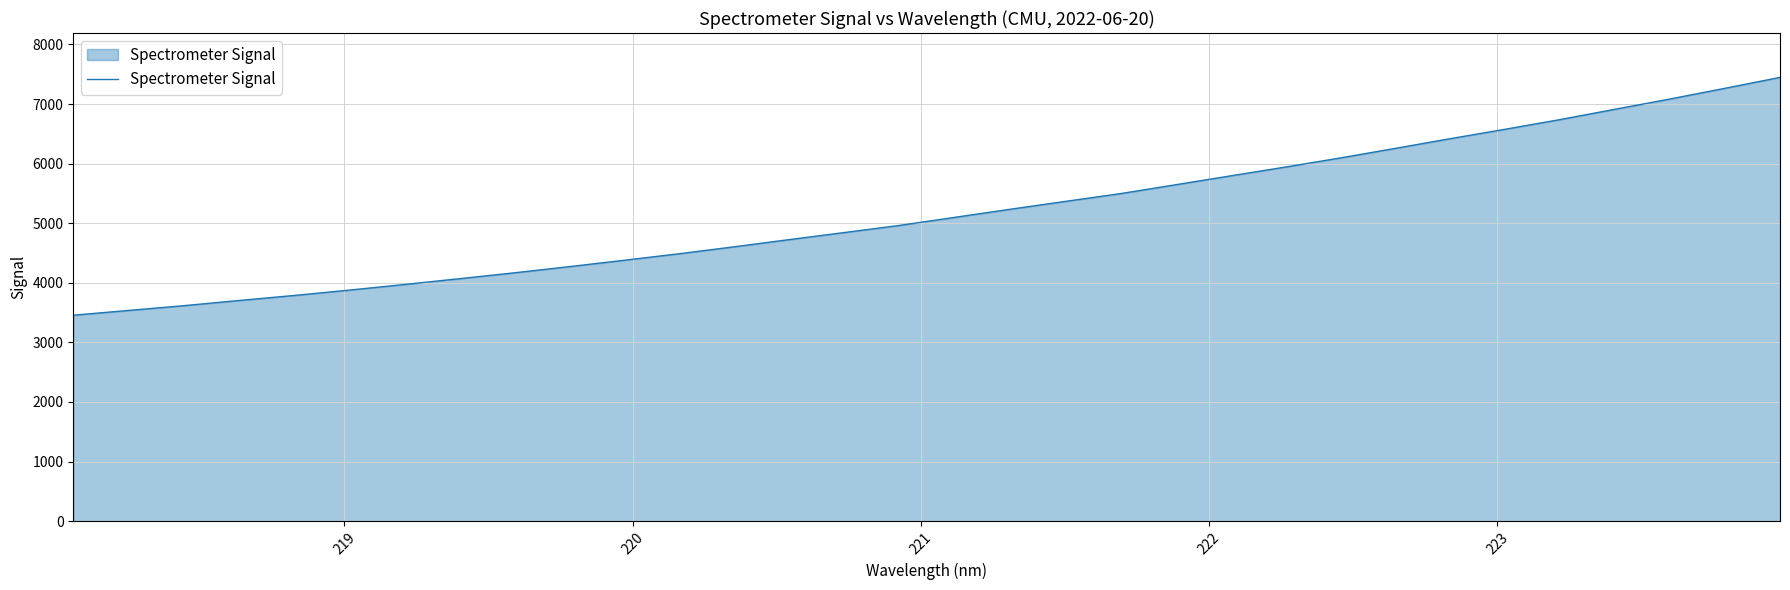

What is the smallest value displayed?

3456.3